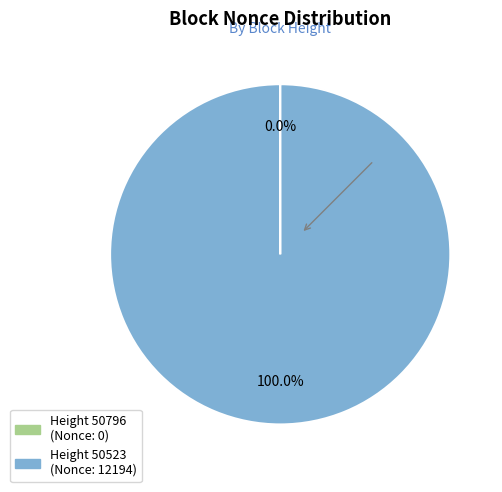

Does any single category account for the majority?

Yes